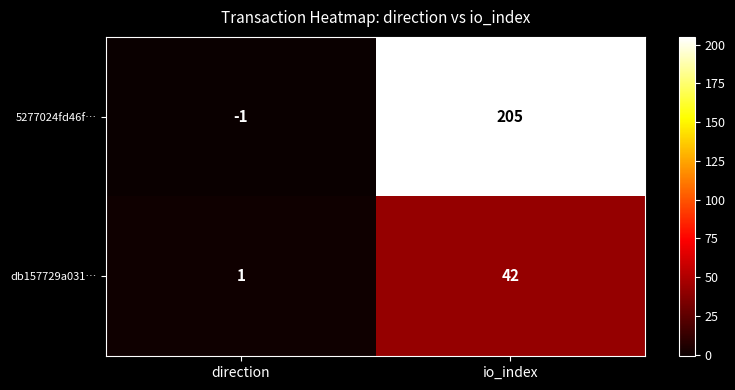

Rank the series by their average value, from lowest to highest.

db157729a031…, 5277024fd46f…